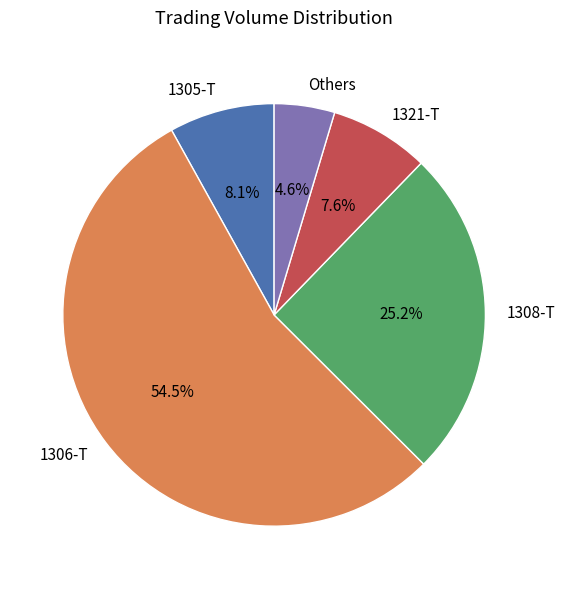

Does any single category account for the majority?

Yes